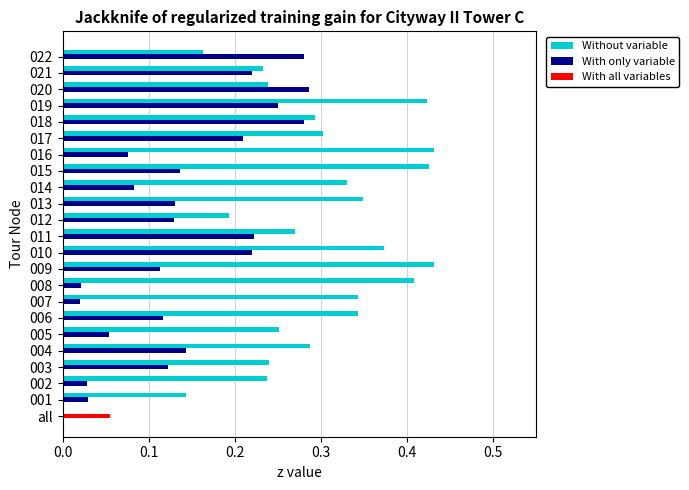

Is it true that With only variable equals 0.2 at 004?

False